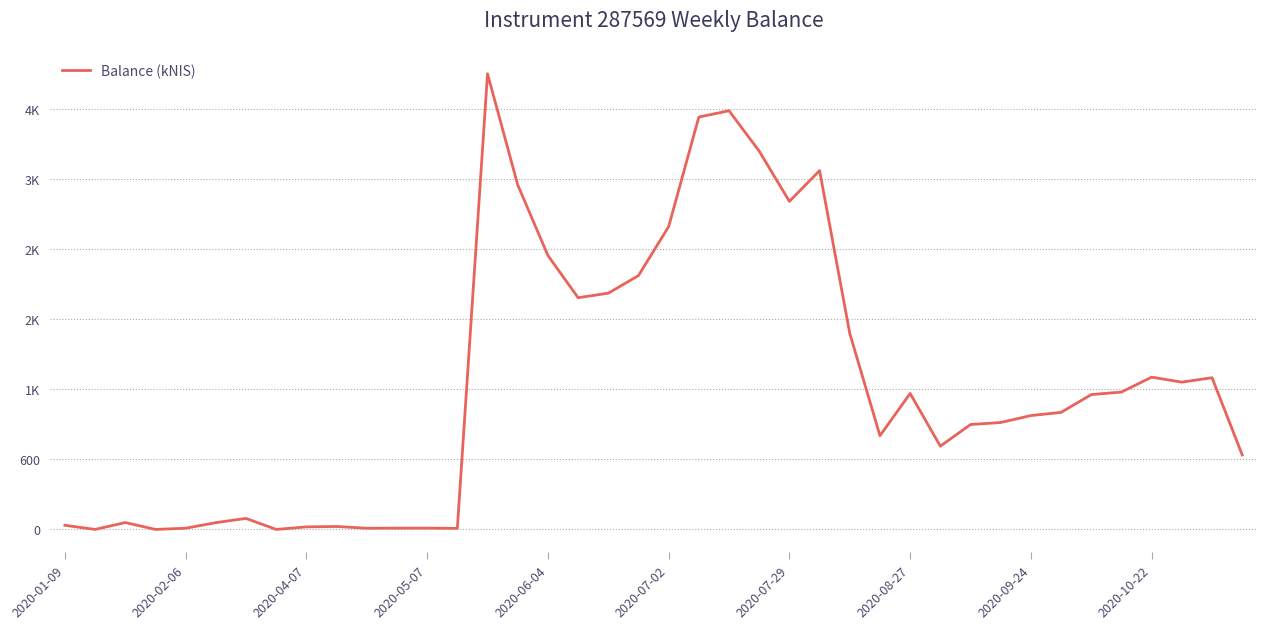

How many points are lower than both their immediate neighbors (excluding endpoints)?

10